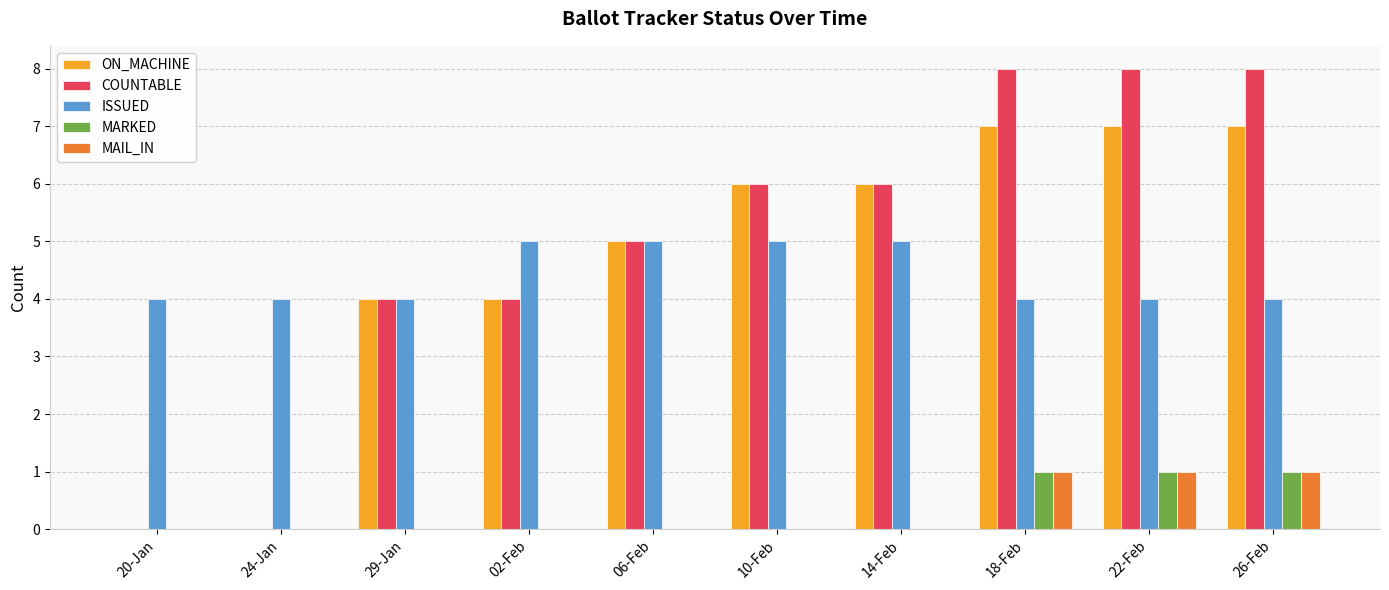

Reading left to right, list all the values displayed in this chart.

ON_MACHINE: 20-Jan=0	24-Jan=0	29-Jan=4	02-Feb=4	06-Feb=5	10-Feb=6	14-Feb=6	18-Feb=7	22-Feb=7	26-Feb=7
COUNTABLE: 20-Jan=0	24-Jan=0	29-Jan=4	02-Feb=4	06-Feb=5	10-Feb=6	14-Feb=6	18-Feb=8	22-Feb=8	26-Feb=8
ISSUED: 20-Jan=4	24-Jan=4	29-Jan=4	02-Feb=5	06-Feb=5	10-Feb=5	14-Feb=5	18-Feb=4	22-Feb=4	26-Feb=4
MARKED: 20-Jan=0	24-Jan=0	29-Jan=0	02-Feb=0	06-Feb=0	10-Feb=0	14-Feb=0	18-Feb=1	22-Feb=1	26-Feb=1
MAIL_IN: 20-Jan=0	24-Jan=0	29-Jan=0	02-Feb=0	06-Feb=0	10-Feb=0	14-Feb=0	18-Feb=1	22-Feb=1	26-Feb=1